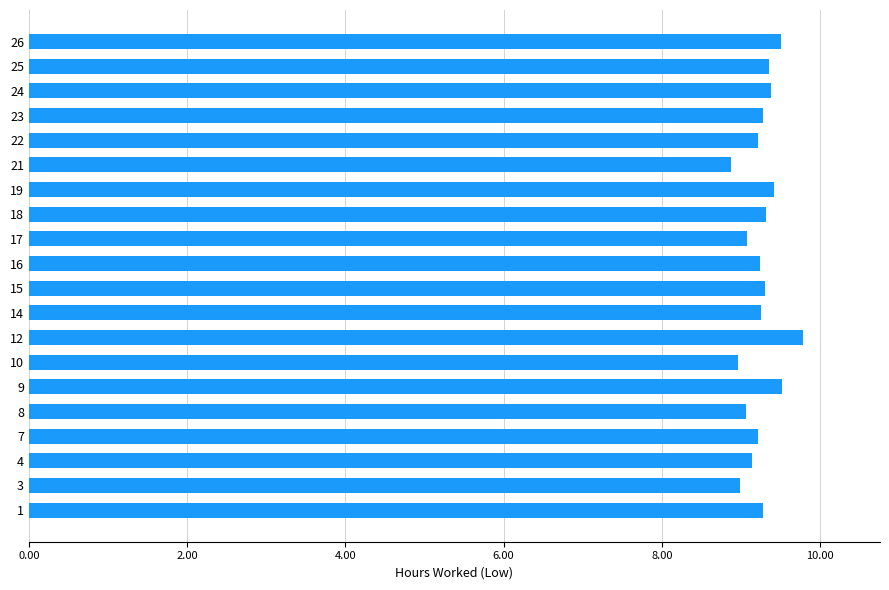

The value at 1 is 3.7. True or false?

False